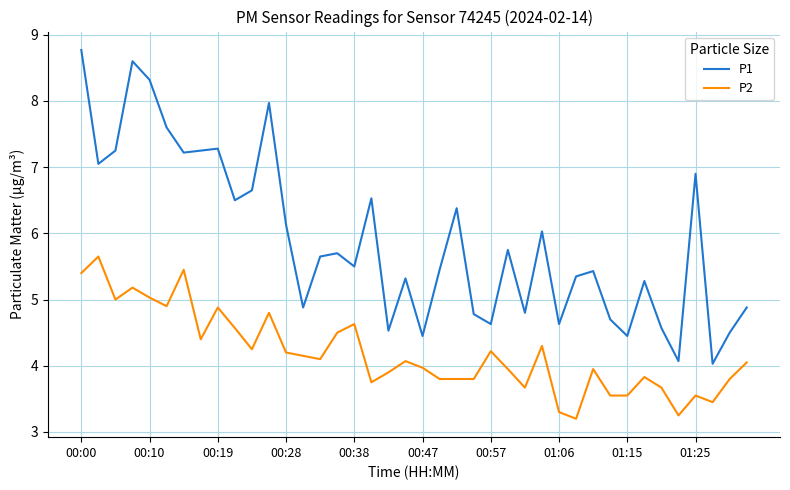

What is the maximum value for P1?

8.8